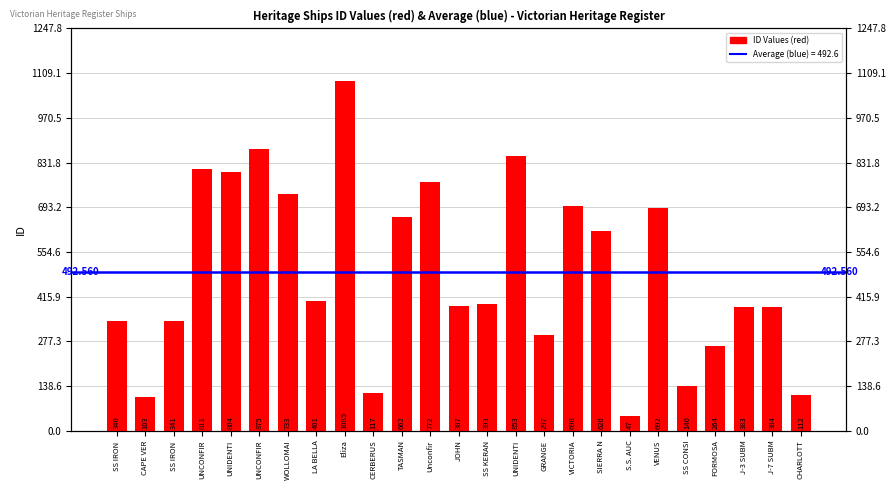

Reading left to right, transcribe all the data shown in this chart.

340	103	341	811	804	875	733	401	1085	117	662	772	387	393	853	297	698	620	47	692	140	264	383	384	112